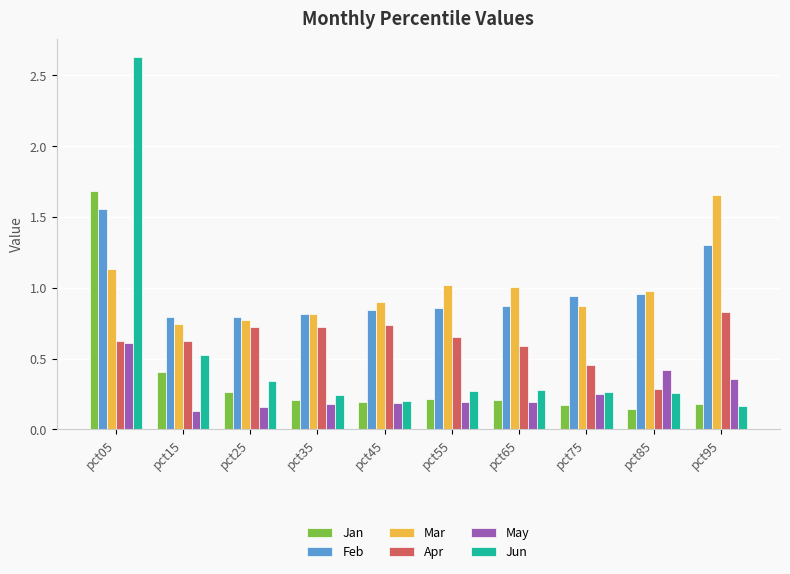

Which category has the highest value across all series?

pct05